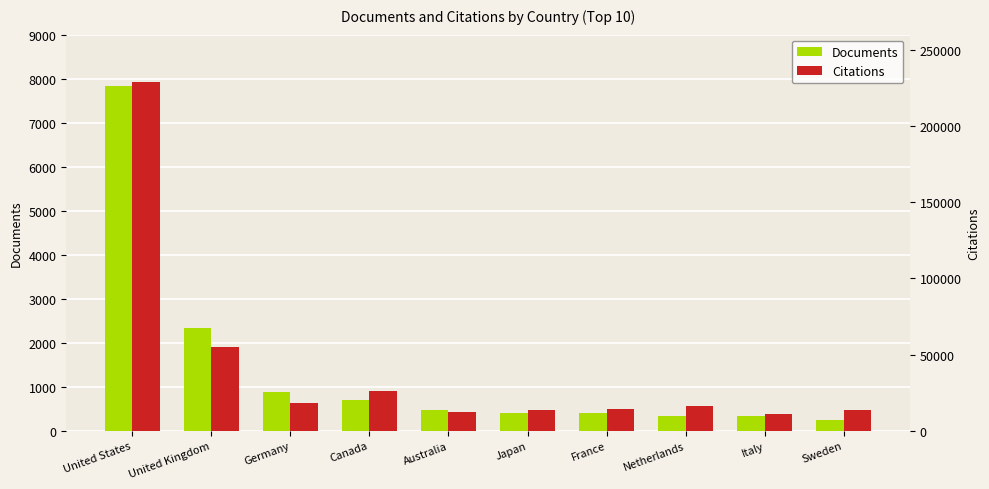

At which category is the sum across all series the highest?

United States